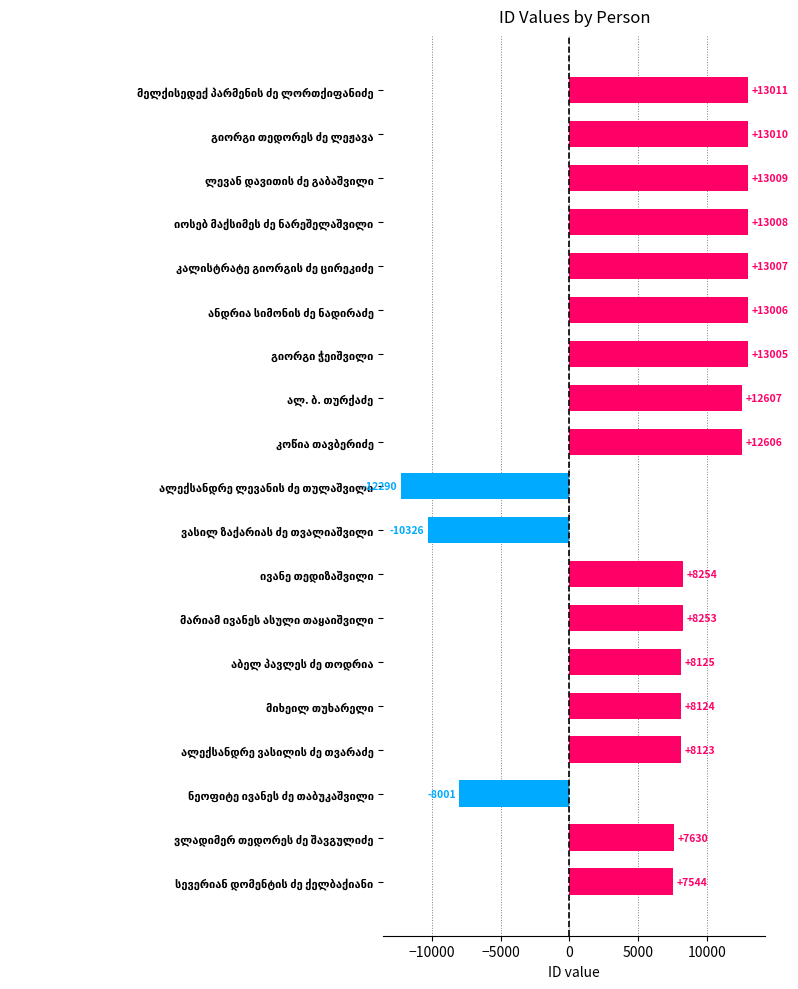

What is the sum of all values?

141705